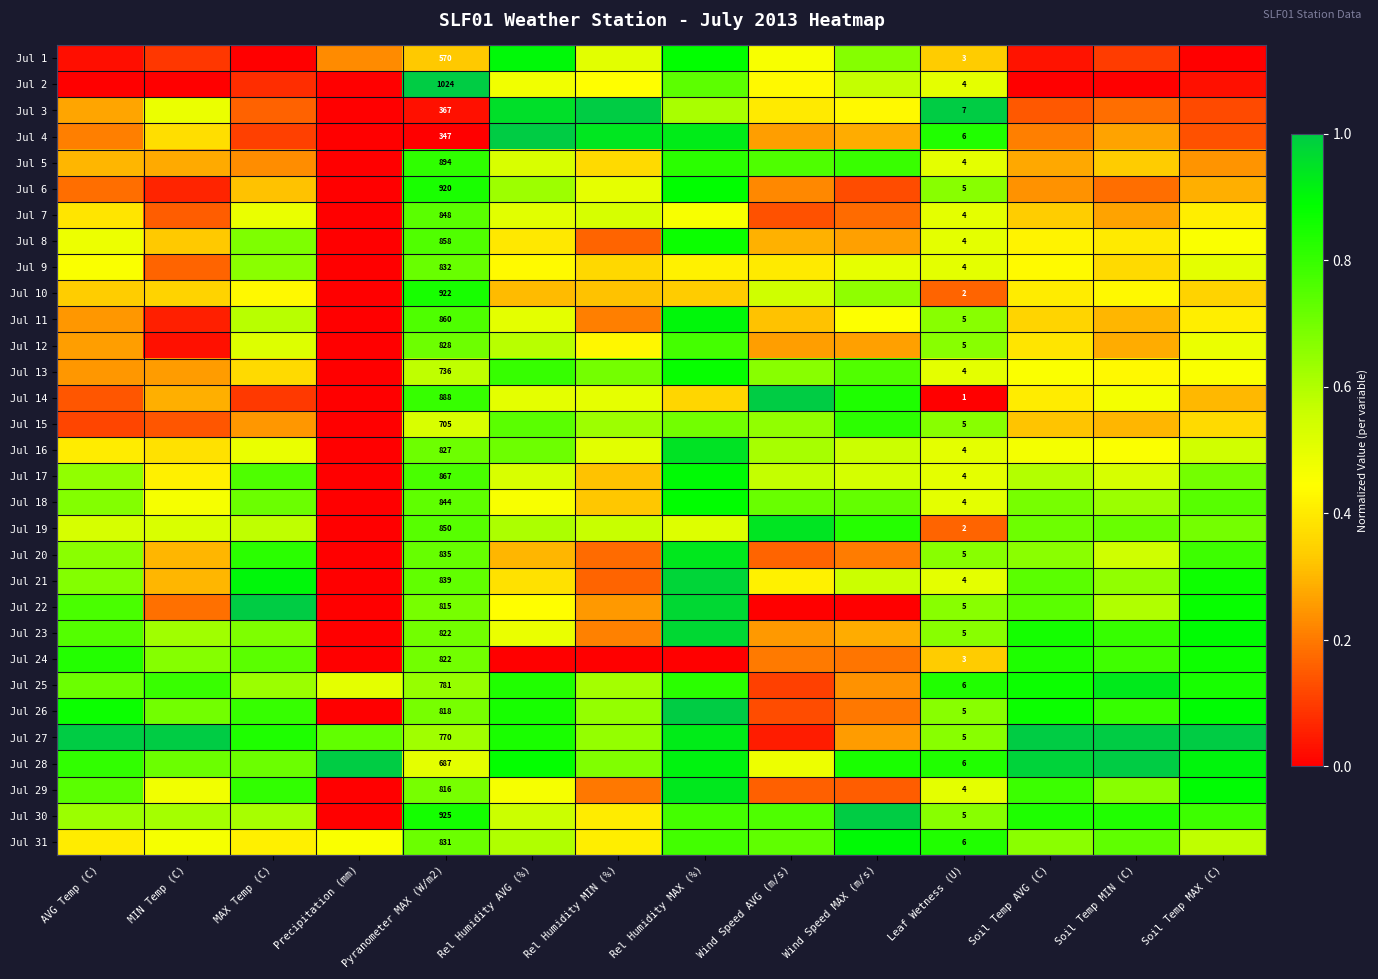

At which category does the chart reach its peak across all series?

Pyranometer MAX (W/m2)